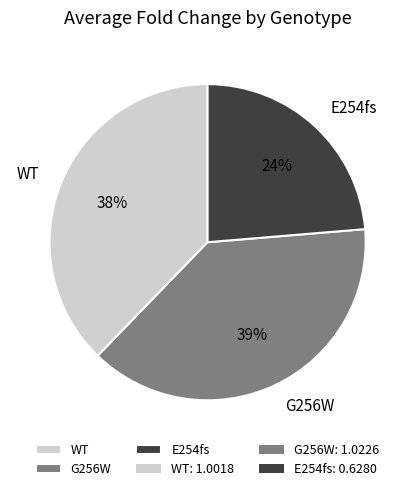

How many slices are in this pie chart?

3